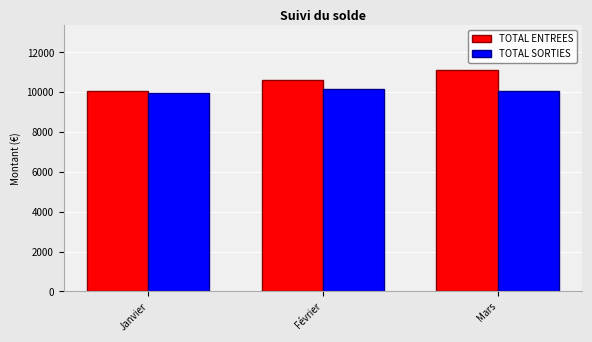

What is the label of the 2nd bar from the right?

Février